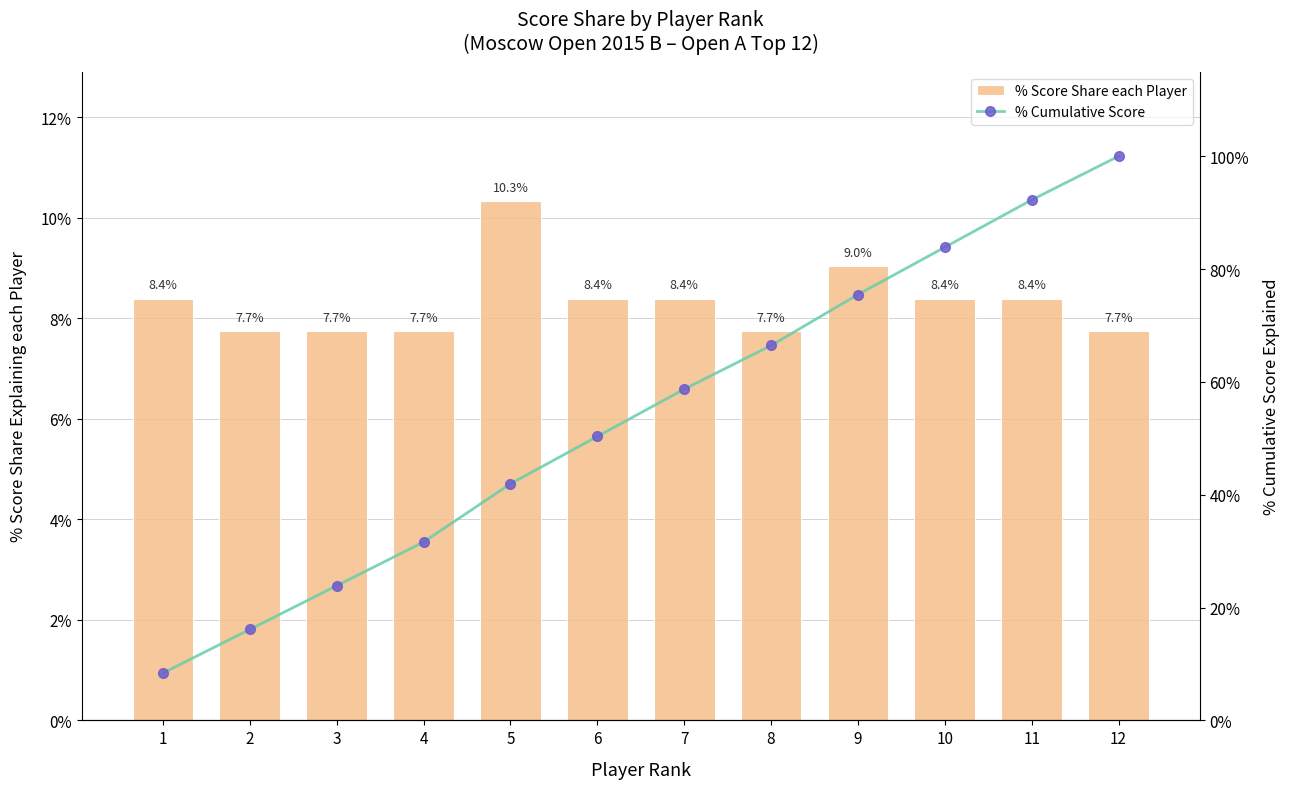

What is the value of the % Score Share each Player bar at the 12th from the left?

7.7